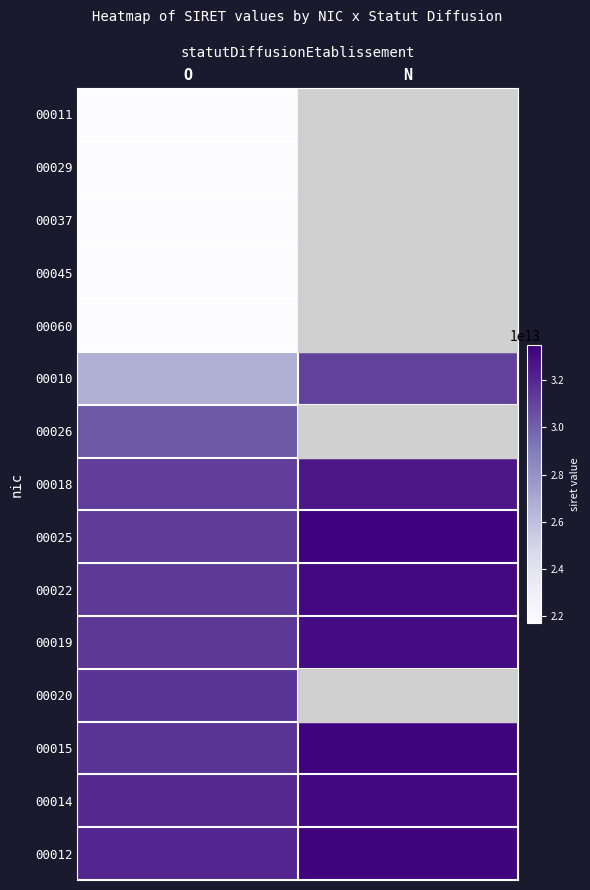

Between N and O, which is larger?

O